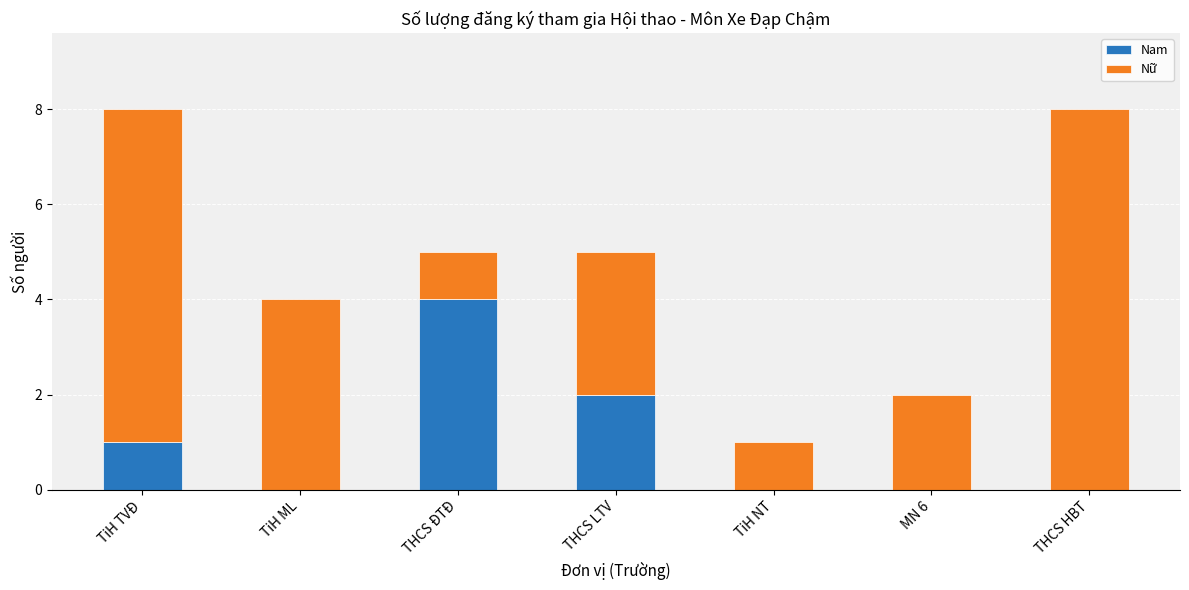

What is the total value across all series at THCS LTV?

5